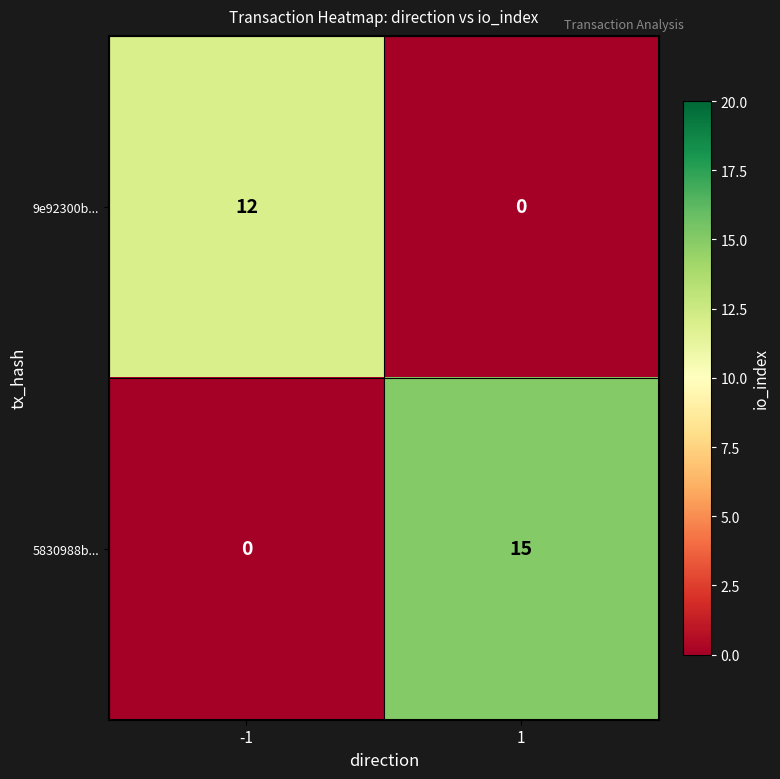

What is the maximum value shown in the chart?

15